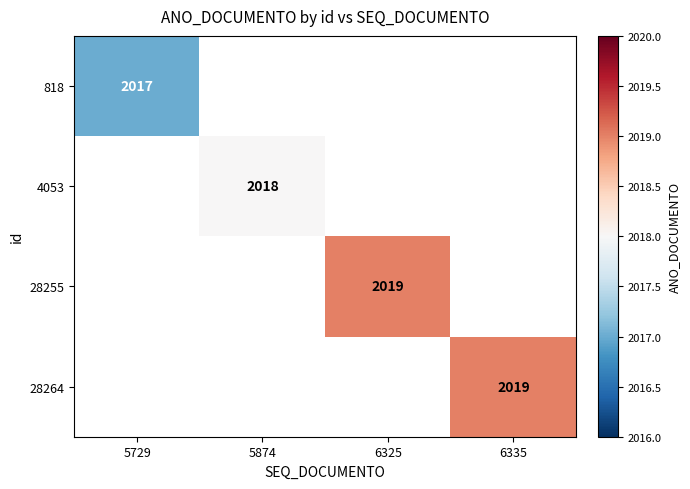

What is the minimum value shown in the chart?

2017.0